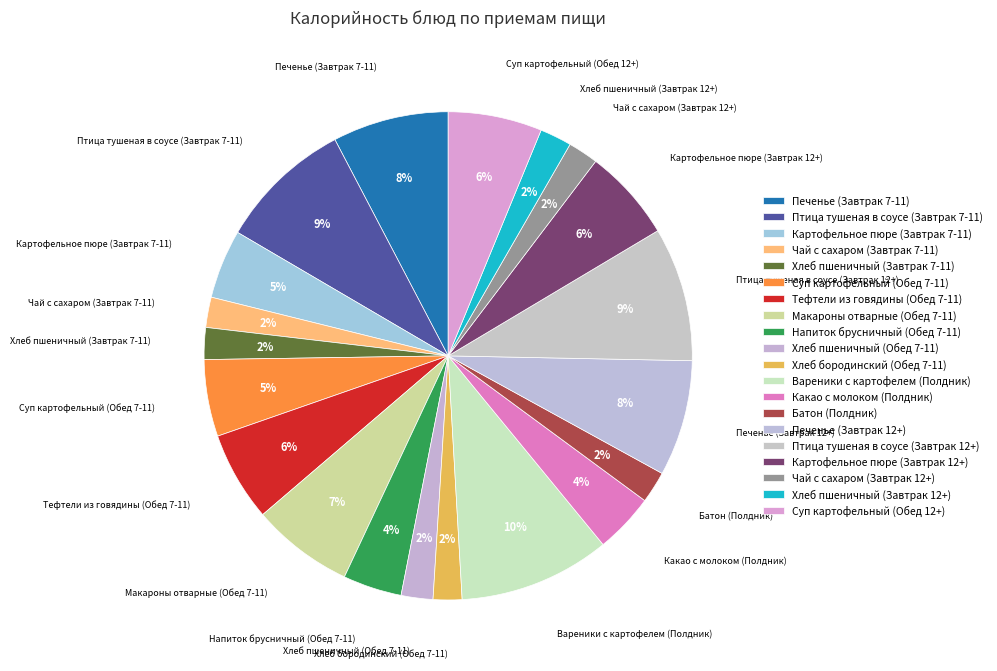

Count the number of slices in the pie.

20